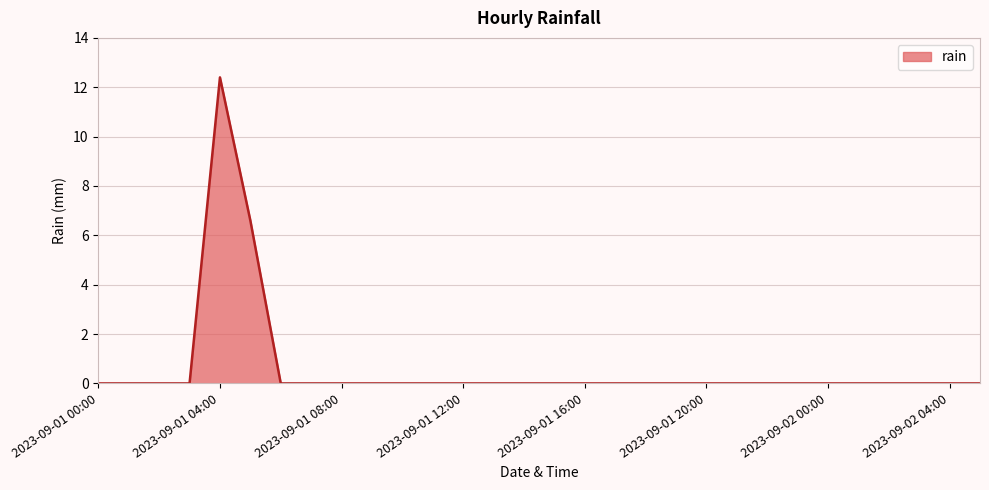

True or false: the data has more than 0 interior local peaks.

True